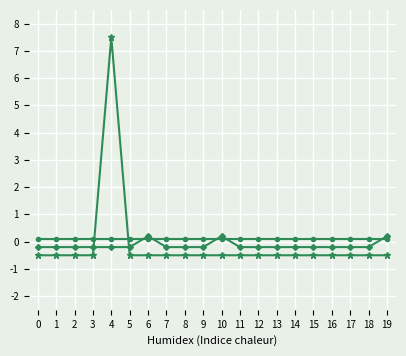

What is the smallest value displayed?

-0.5